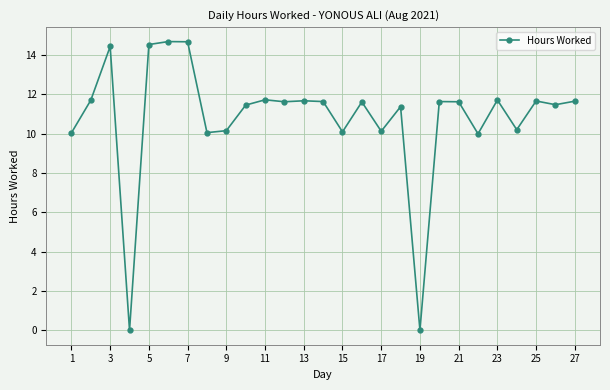

What is the value of the 27th point from the left?

11.7